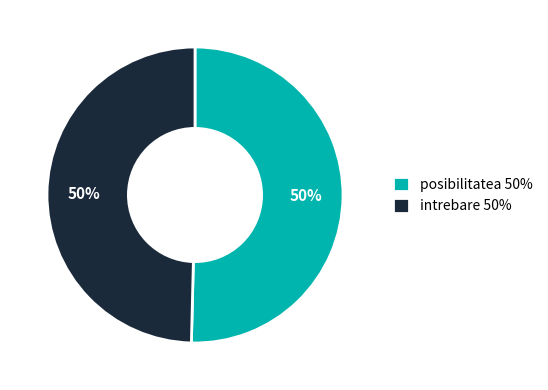

To the nearest percent, what portion does intrebare 50% represent?

50%